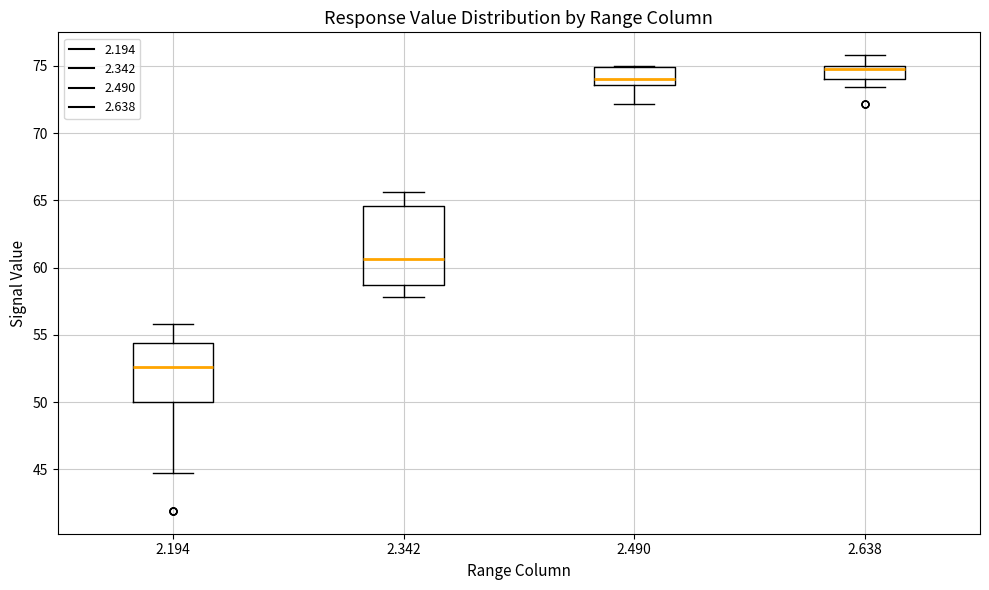

Comparing the boxes themselves (not the whiskers), which one is the tallest?

2.342